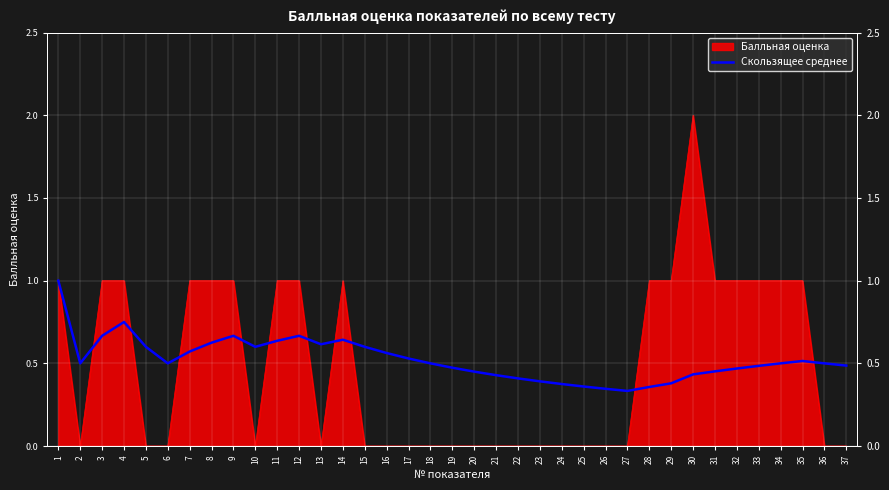

Reading left to right, extract all data points from this chart.

1=1.0	2=0.5	3=0.7	4=0.8	5=0.6	6=0.5	7=0.6	8=0.6	9=0.7	10=0.6	11=0.6	12=0.7	13=0.6	14=0.6	15=0.6	16=0.6	17=0.5	18=0.5	19=0.5	20=0.5	21=0.4	22=0.4	23=0.4	24=0.4	25=0.4	26=0.3	27=0.3	28=0.4	29=0.4	30=0.4	31=0.5	32=0.5	33=0.5	34=0.5	35=0.5	36=0.5	37=0.5